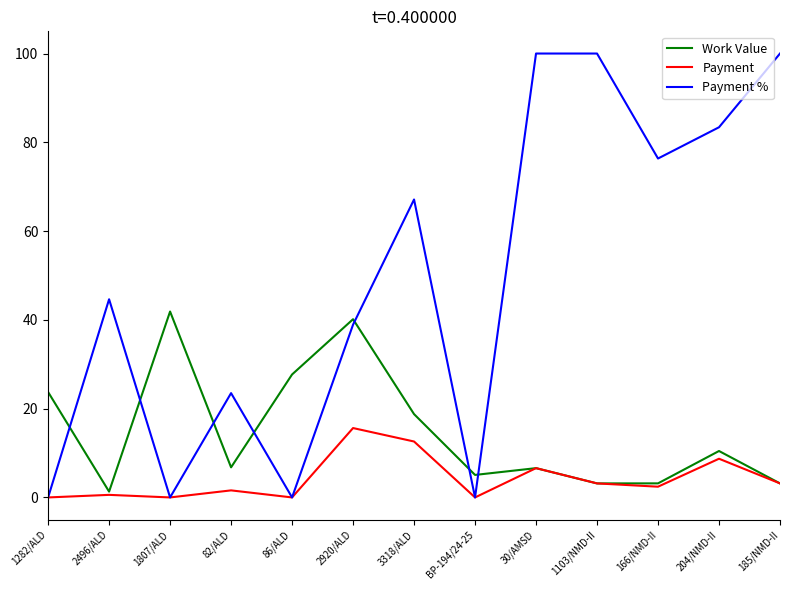

True or false: Payment has a value of 9.6 at BP-194/24-25.

False